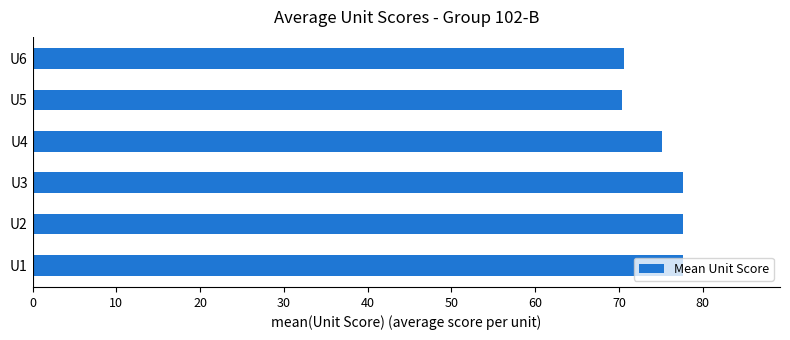

How many bars are there in total?

6